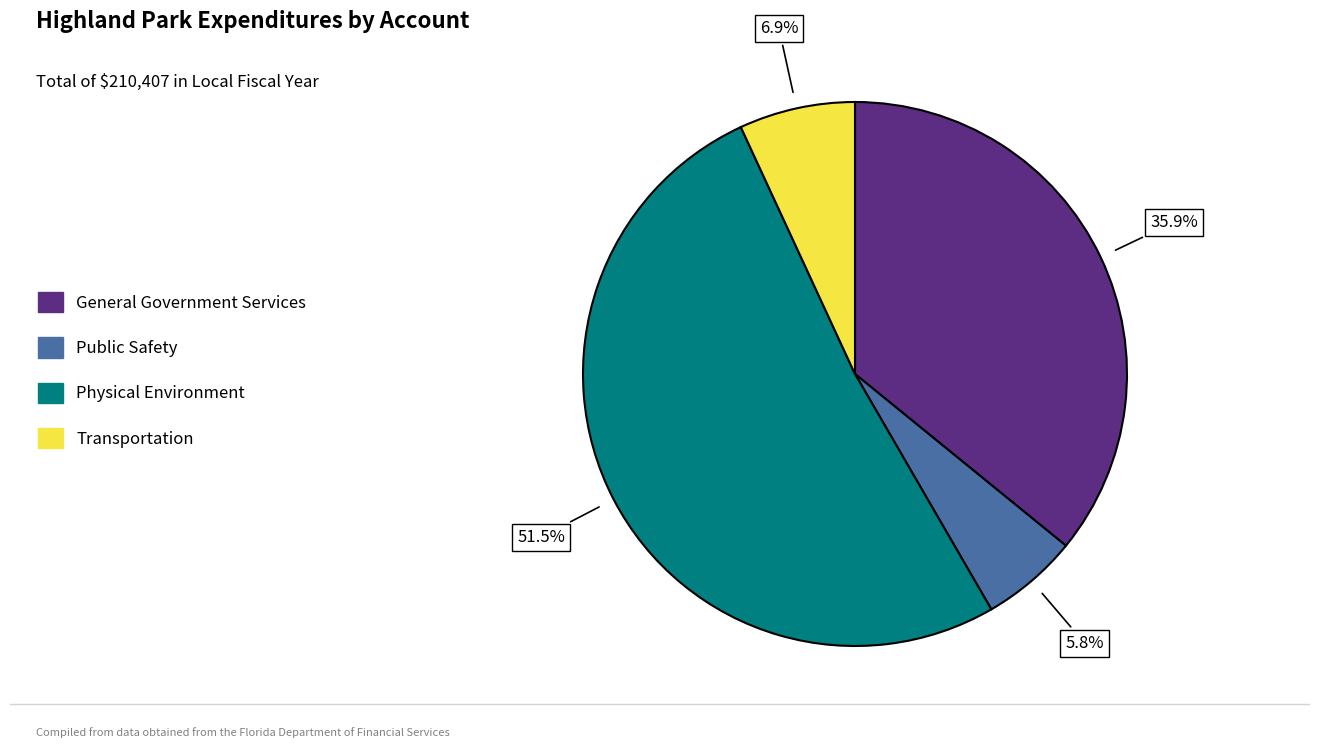

Between General Government Services and Transportation, which is larger?

General Government Services